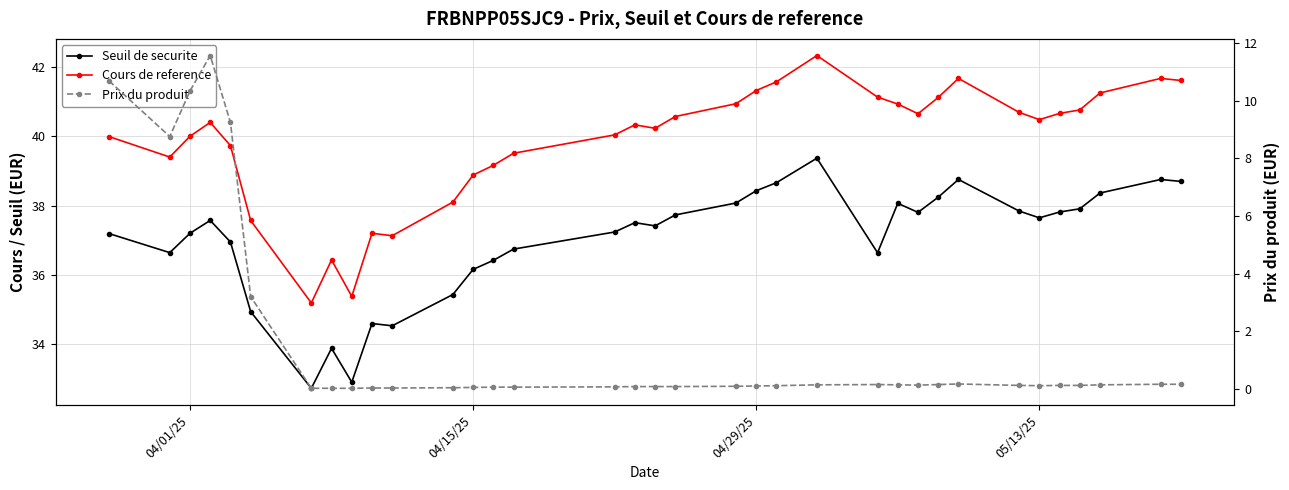

True or false: Prix du produit has a value of 0.2 at 33.

False